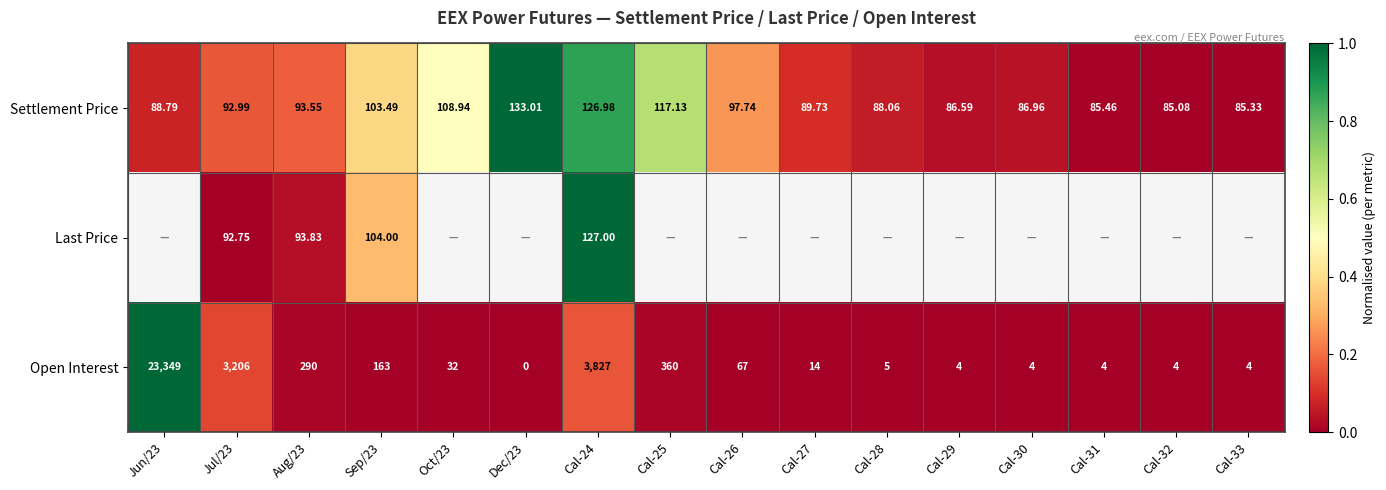

Is the value of Settlement Price at Cal-27 greater than the value of Open Interest at Cal-31?

Yes